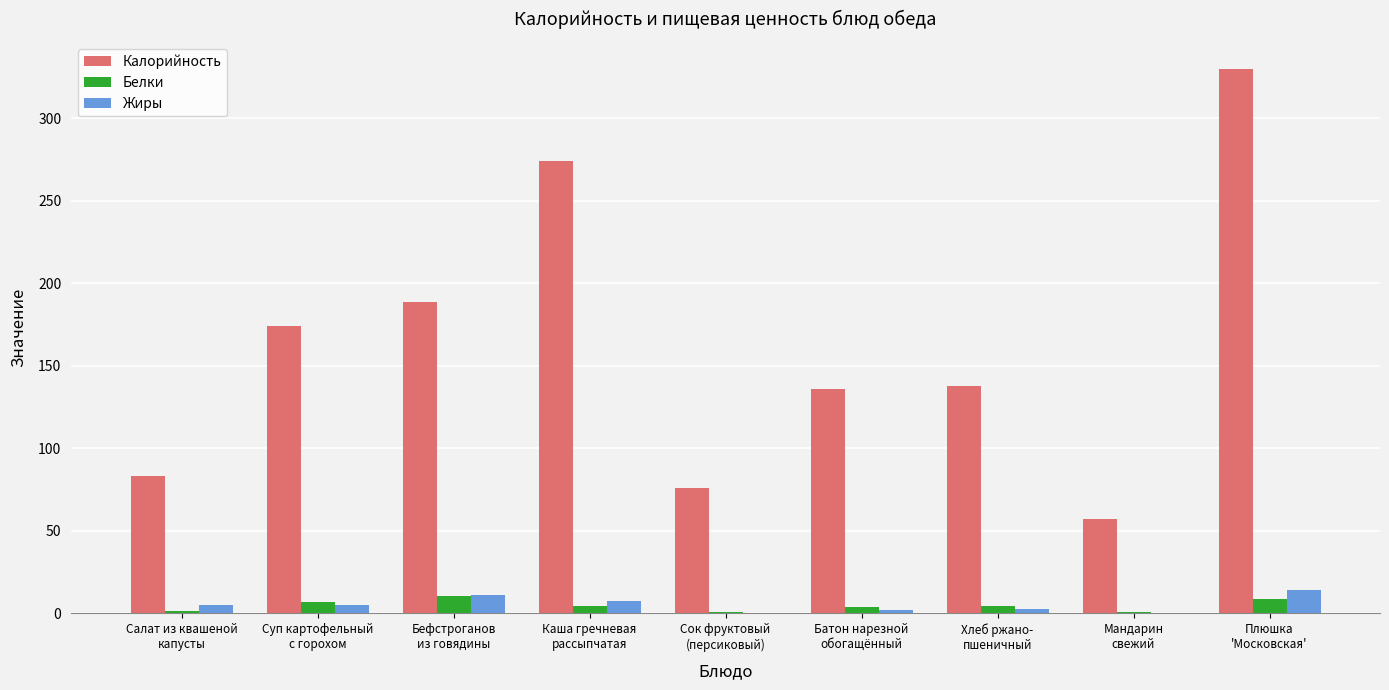

How many groups of bars are there?

9